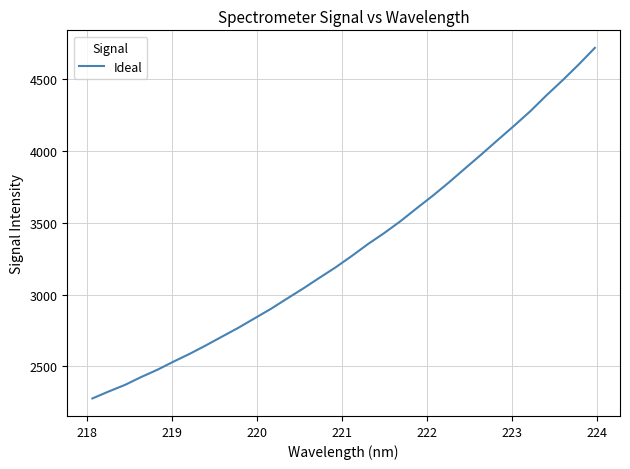

Count the number of categories in the chart.

32